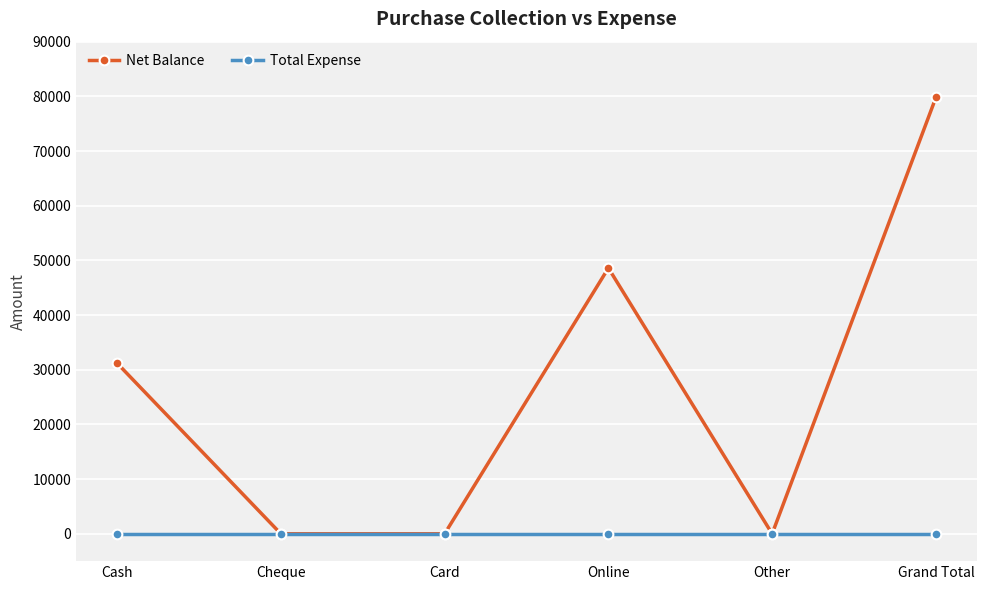

True or false: Net Balance has more than 0 points higher than both neighbors.

True